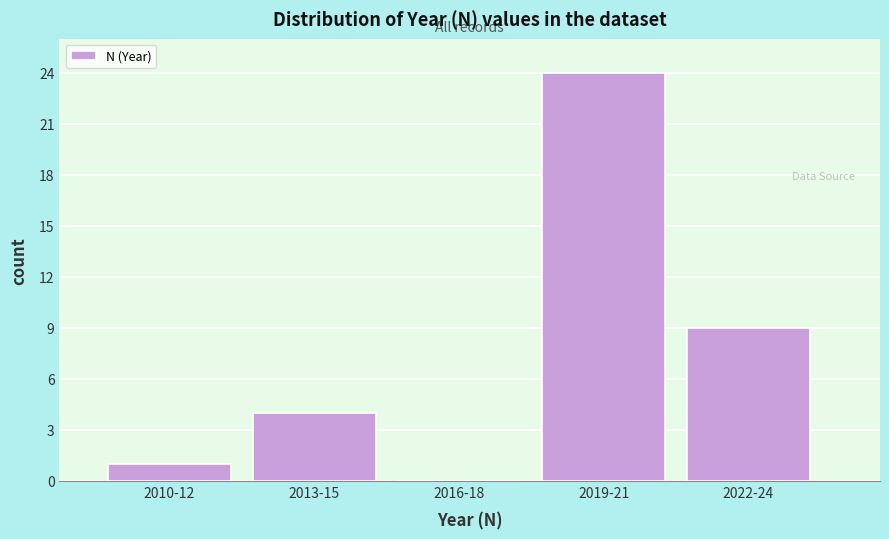

Reading left to right, what are all the values shown in this chart?

2010-12=1	2013-15=4	2016-18=0	2019-21=24	2022-24=9